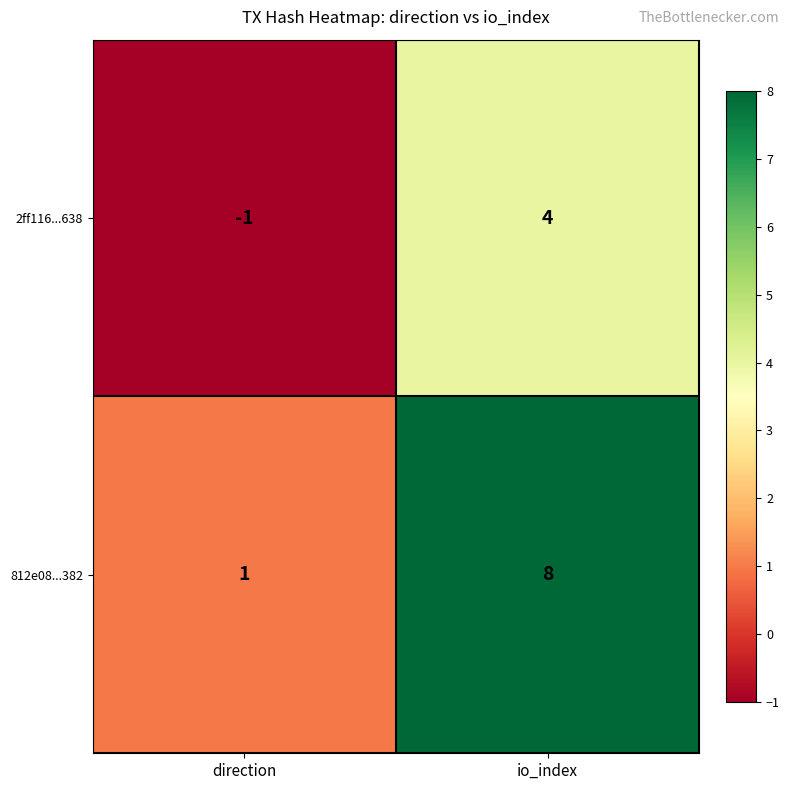

What is the difference between the maximum and minimum values in the 2ff116...638 series?

5